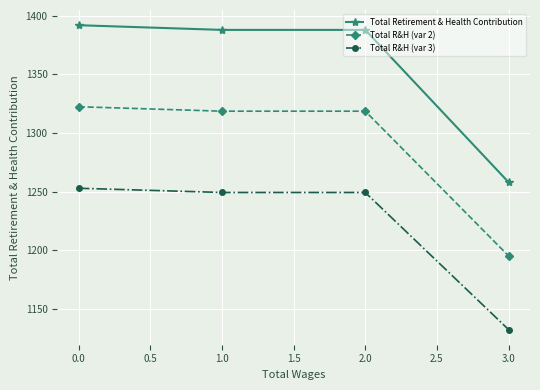

What are all the series names shown in the legend?

Total Retirement & Health Contribution, Total R&H (var 2), Total R&H (var 3)